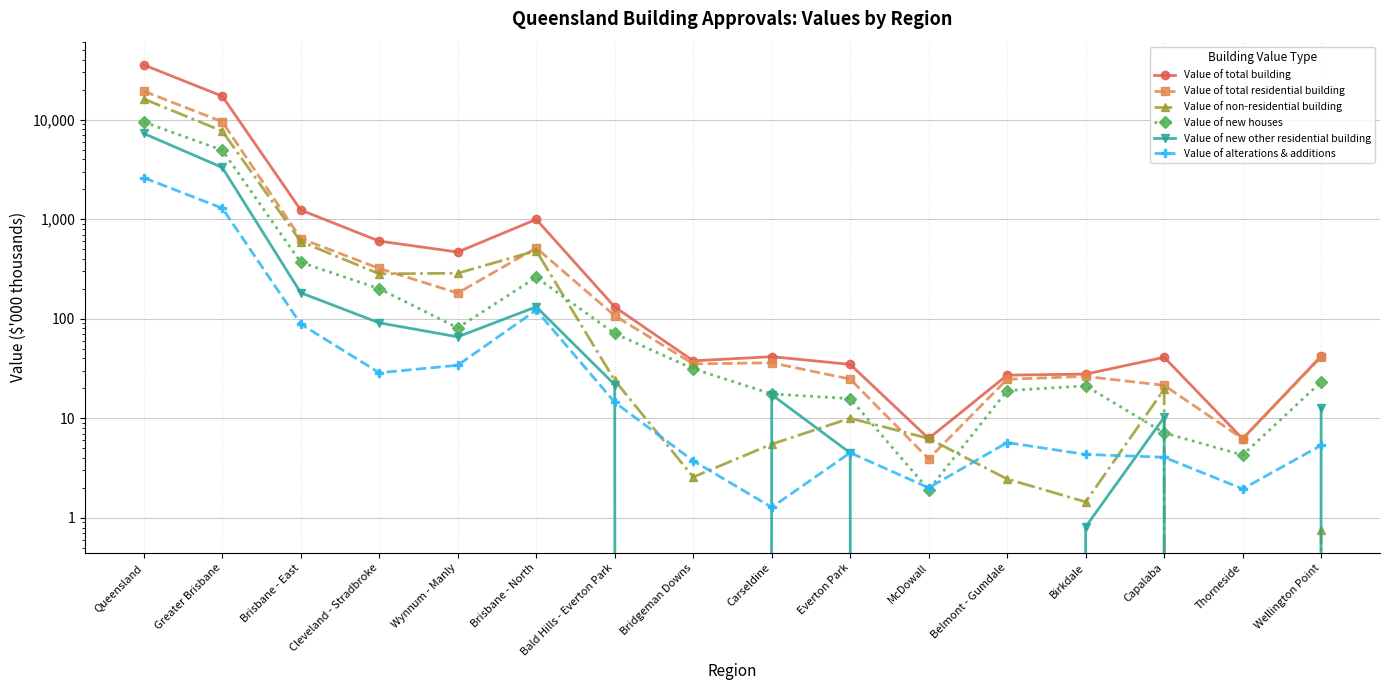

What are all the series names shown in the legend?

Value of total building, Value of total residential building, Value of non-residential building, Value of new houses, Value of new other residential building, Value of alterations & additions